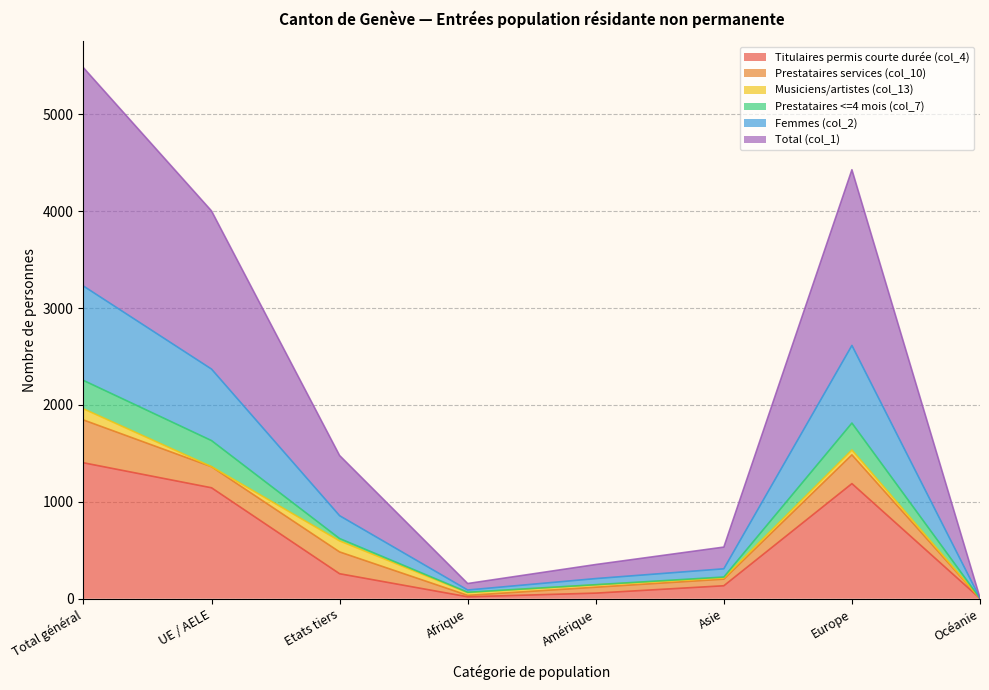

True or false: Titulaires permis courte durée (col_4) and Prestataires <=4 mois (col_7) intersect in this chart.

False